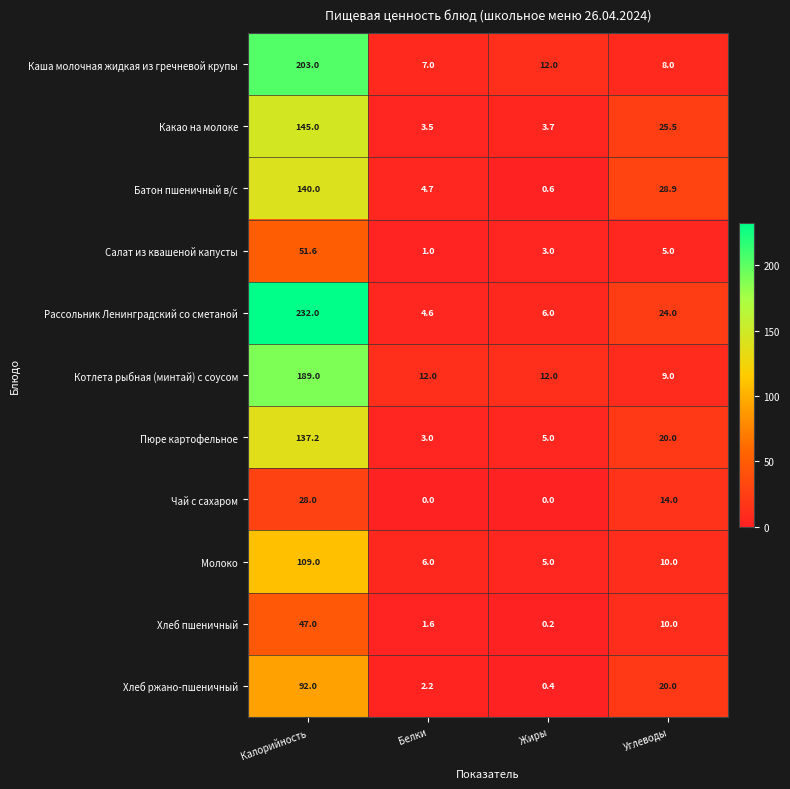

At which label does Салат из квашеной капусты reach its minimum?

Белки